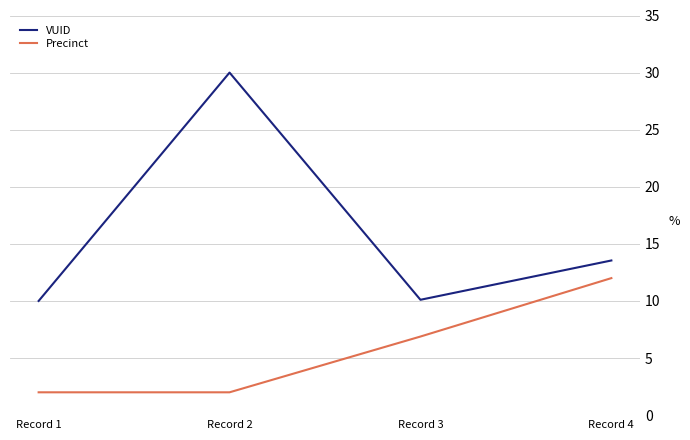

Is this an area chart (filled region under the line)?

No